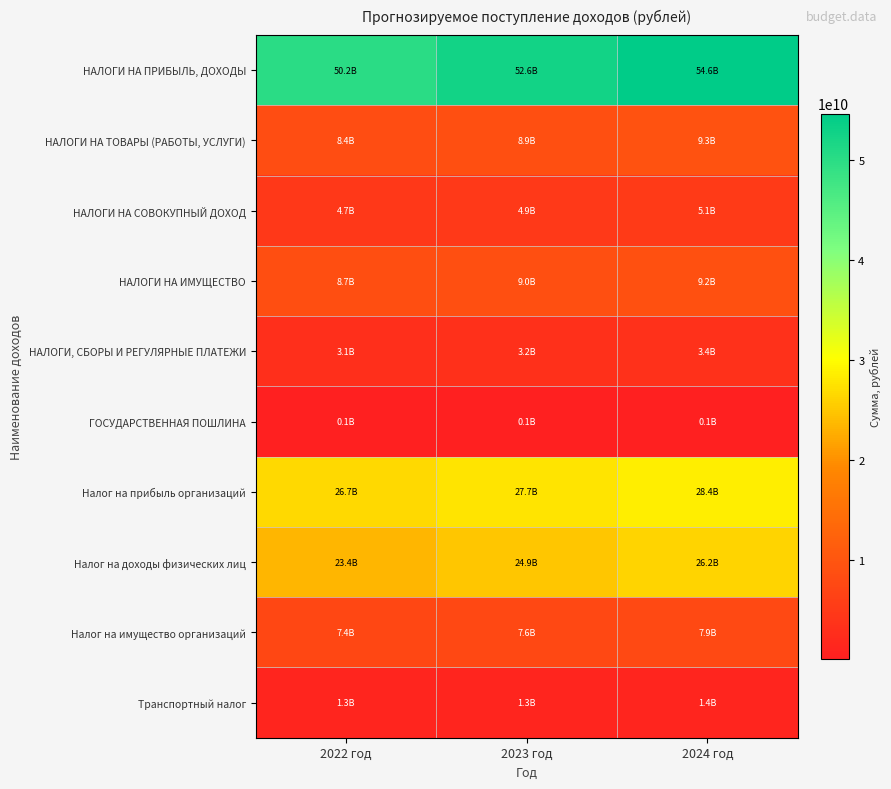

List the series in order of their peak value, highest first.

НАЛОГИ НА ПРИБЫЛЬ, ДОХОДЫ, Налог на прибыль организаций, Налог на доходы физических лиц, НАЛОГИ НА ТОВАРЫ (РАБОТЫ, УСЛУГИ), НАЛОГИ НА ИМУЩЕСТВО, Налог на имущество организаций, НАЛОГИ НА СОВОКУПНЫЙ ДОХОД, НАЛОГИ, СБОРЫ И РЕГУЛЯРНЫЕ ПЛАТЕЖИ, Транспортный налог, ГОСУДАРСТВЕННАЯ ПОШЛИНА